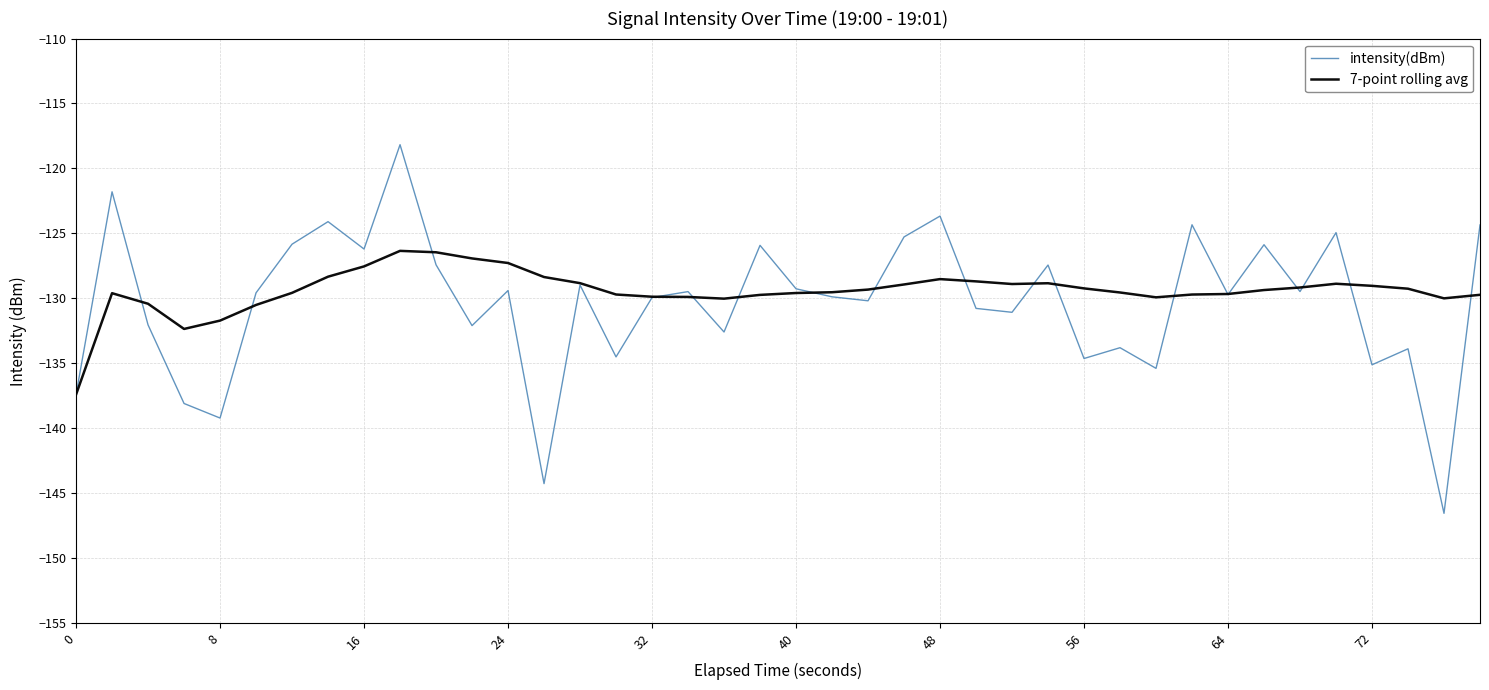

List the series in order of their peak value, highest first.

intensity(dBm), 7-point rolling avg